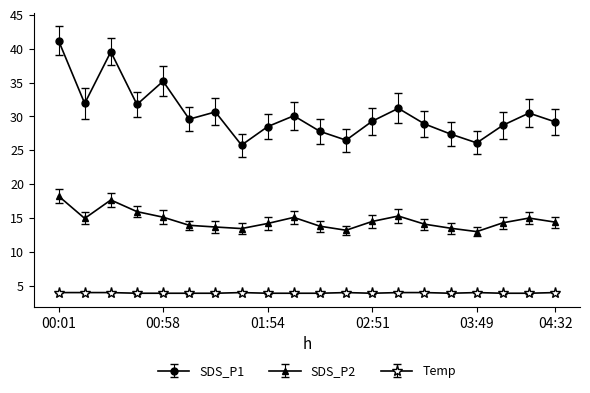

What is the sum of all SDS_P2 values?

293.4